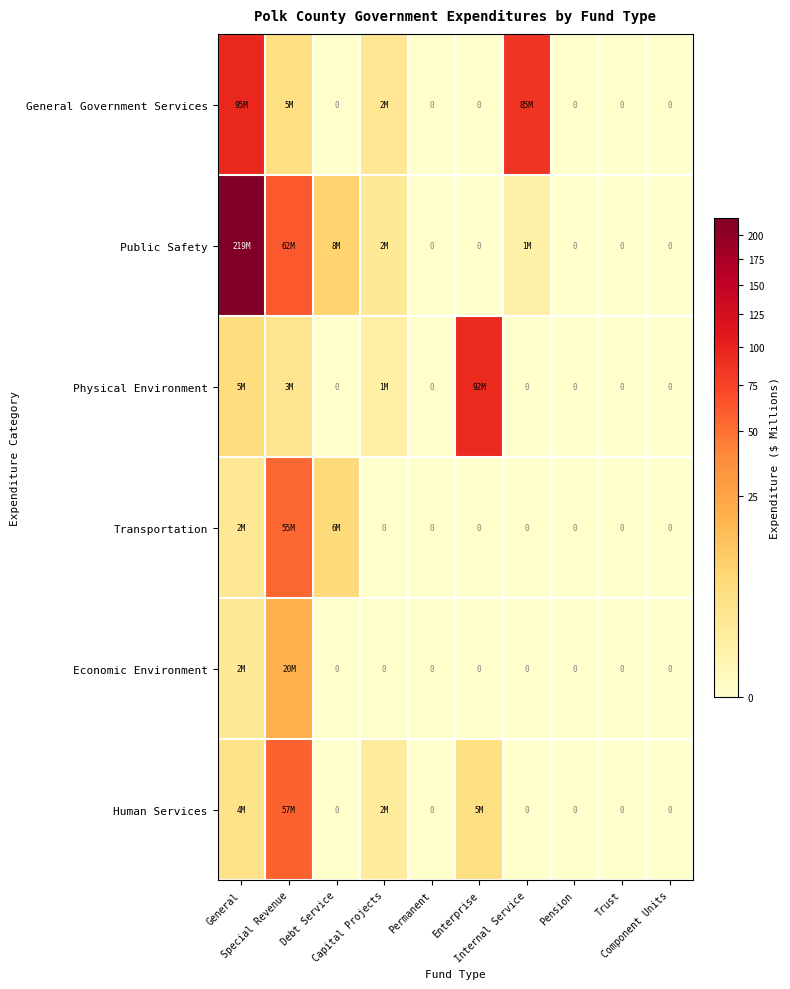

What is the difference between the highest and lowest values at Special Revenue?

59.4